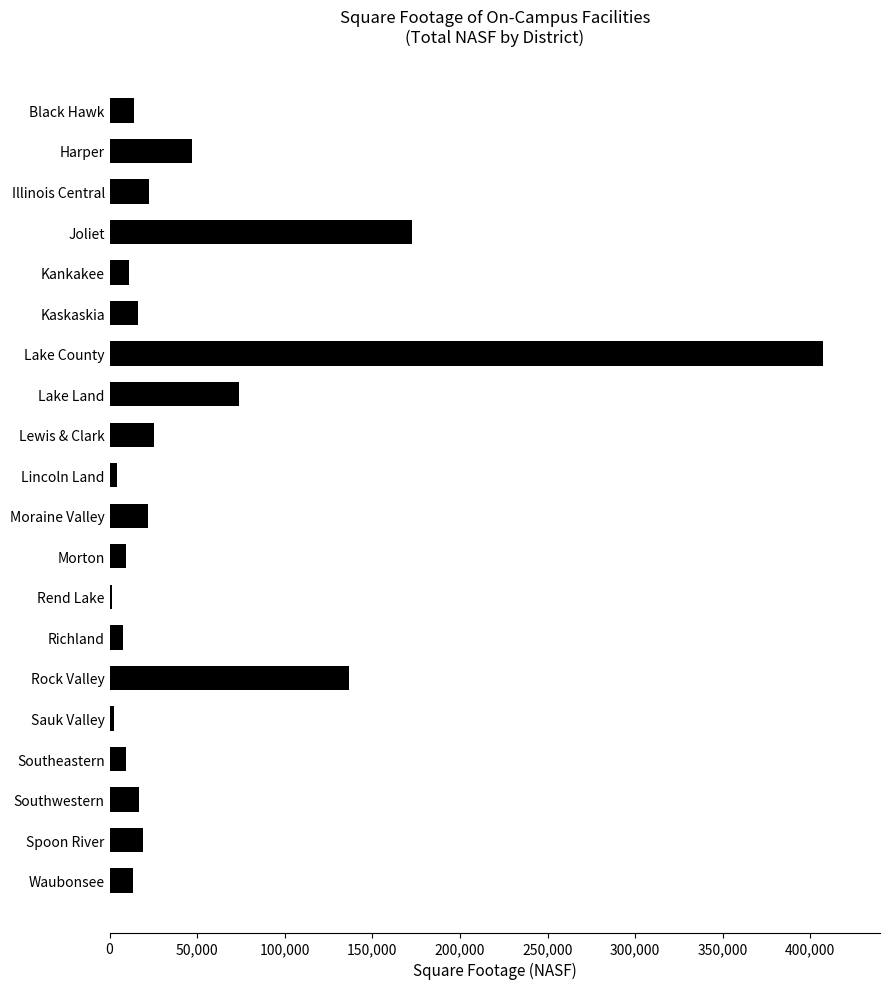

True or false: the data shows 136587.0 at Rock Valley.

True